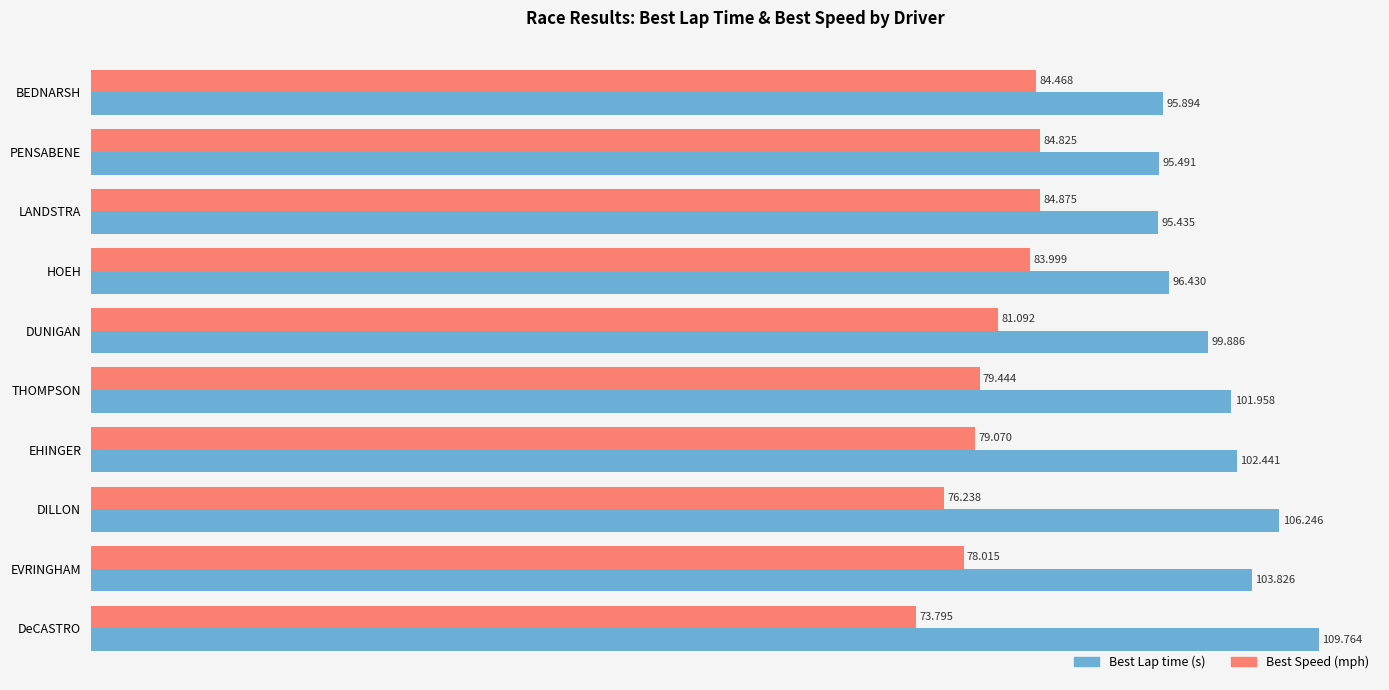

What is the average value of the Best Lap time (s) series?

100.7